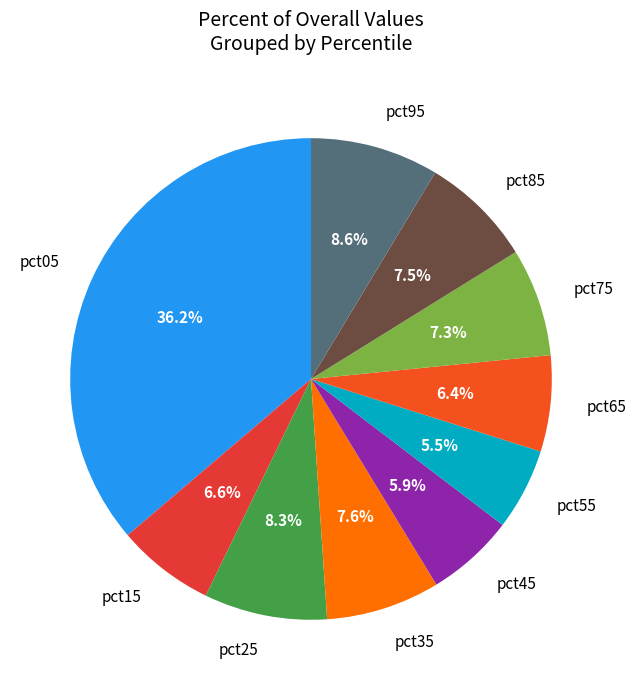

How much of the chart is everything except pct55?

94.5%